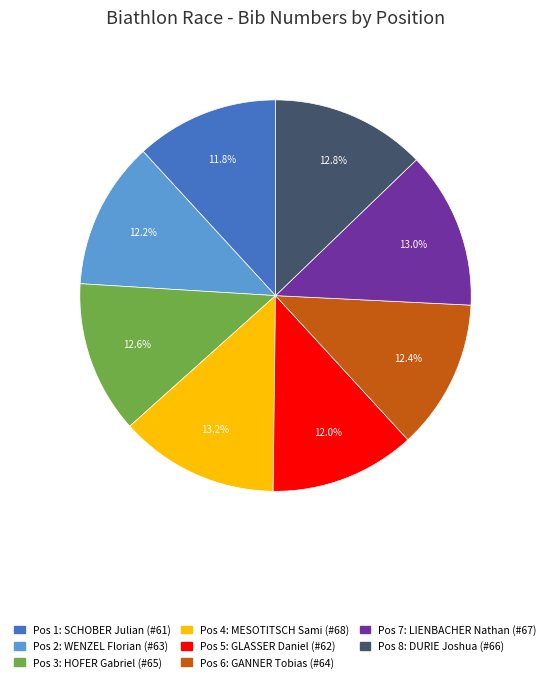

Does any single category account for the majority?

No